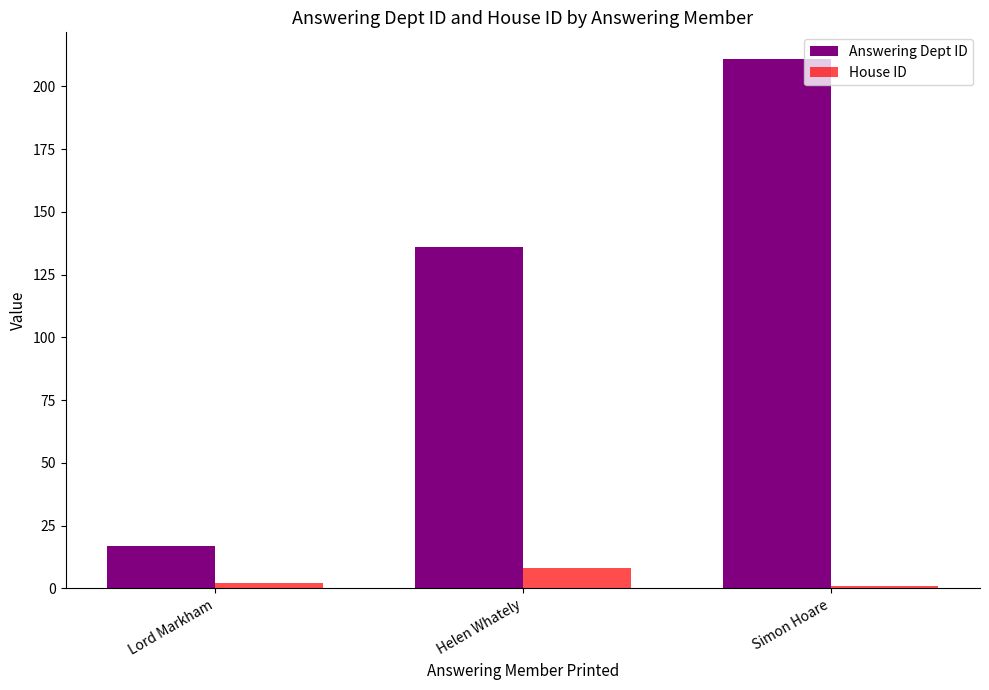

Reading left to right, what are all the values shown in this chart?

Answering Dept ID: Lord Markham=17	Helen Whately=136	Simon Hoare=211
House ID: Lord Markham=2	Helen Whately=8	Simon Hoare=1